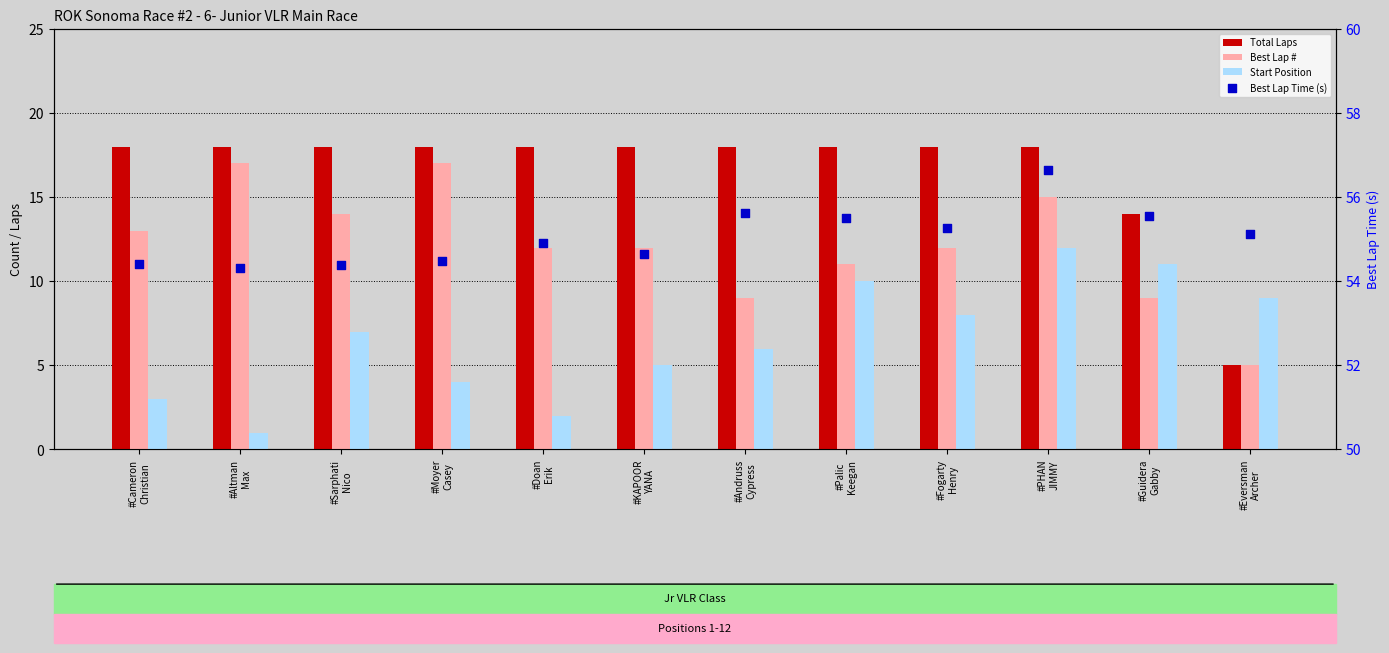

At which category is the sum across all series the highest?

#PHAN
JIMMY